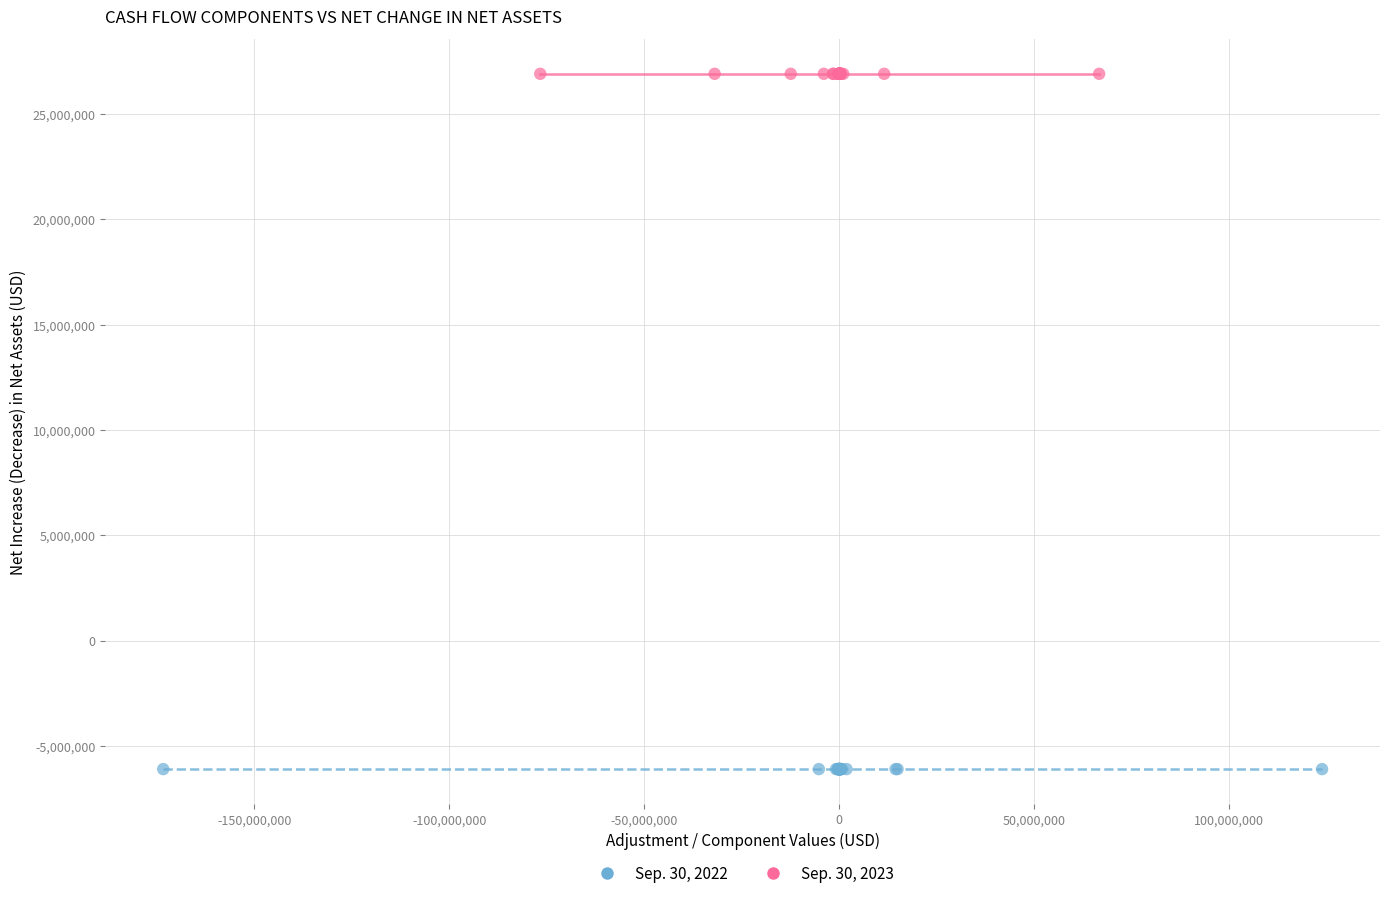

Which series reaches the minimum Y coordinate?

Sep. 30, 2022